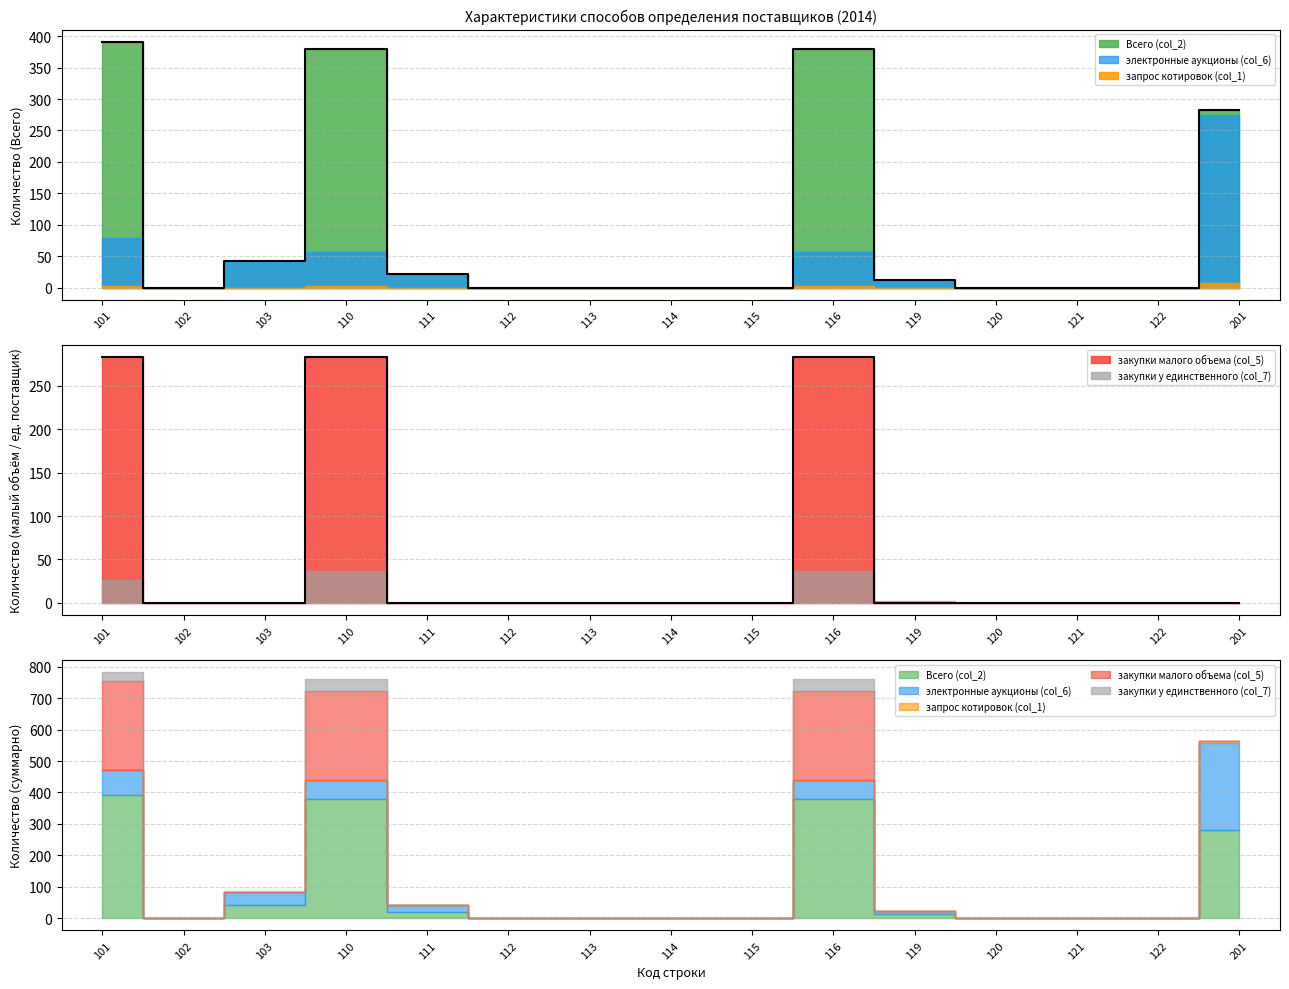

True or false: закупки у единственного (col_7) and Всего (col_2) intersect in this chart.

False